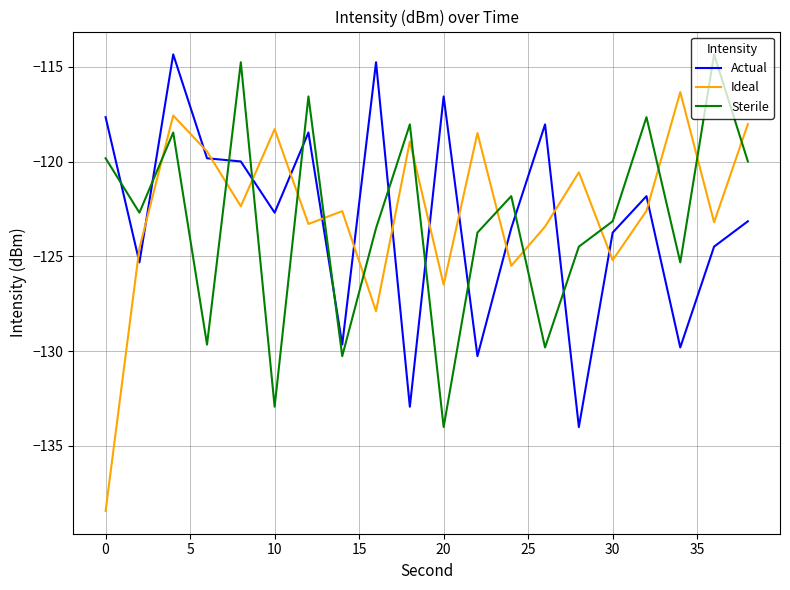

How many interior local peaks does the Ideal series have?

7